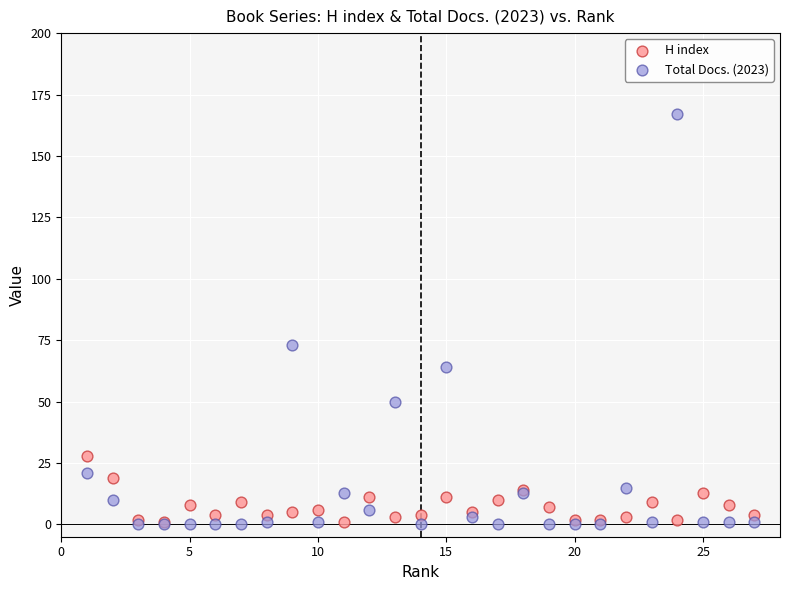

Which series contains the highest Y value?

Total Docs. (2023)